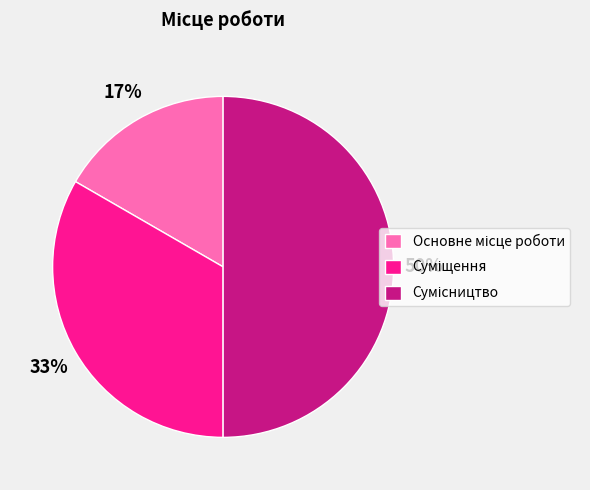

To the nearest percent, what is the average slice percentage?

33%